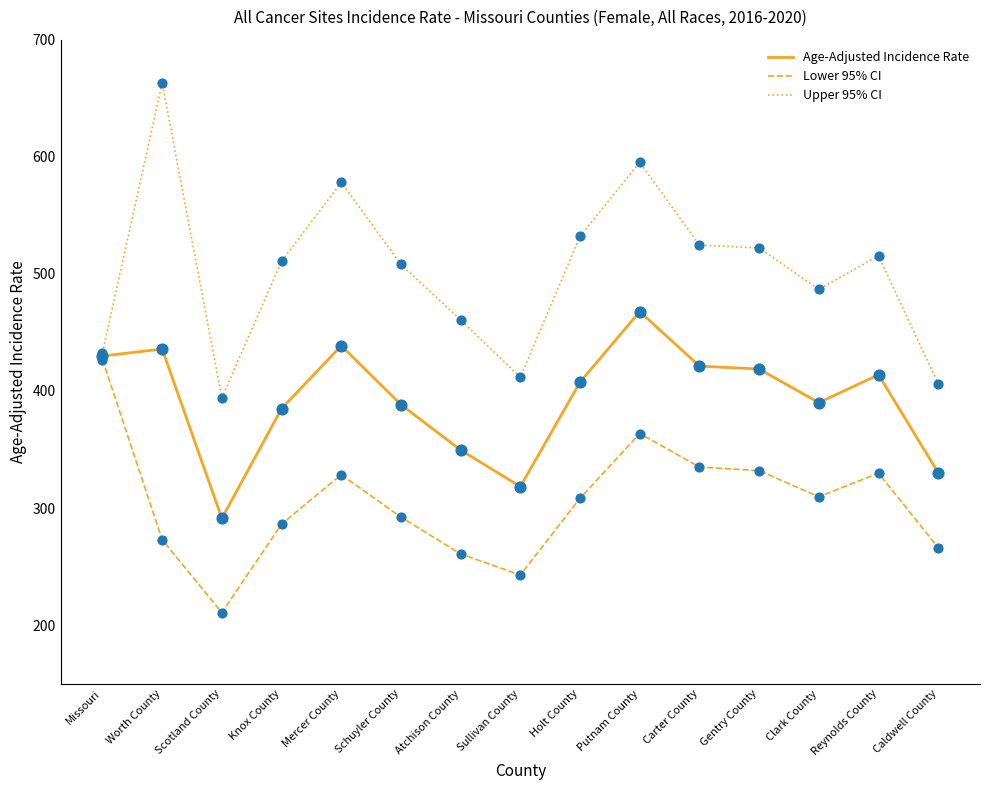

At which category is the sum across all series the highest?

Putnam County